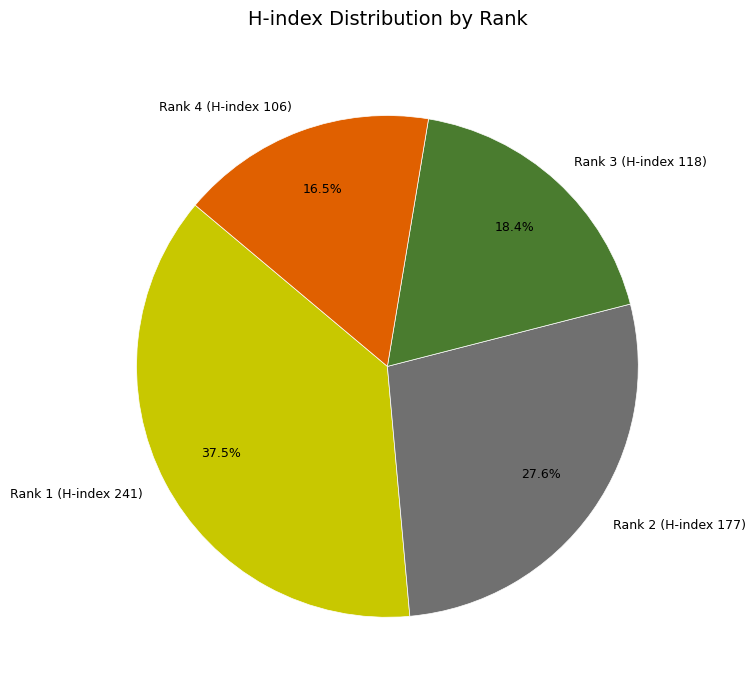

To the nearest percent, what is the difference between the largest and smallest slice percentages?

21%